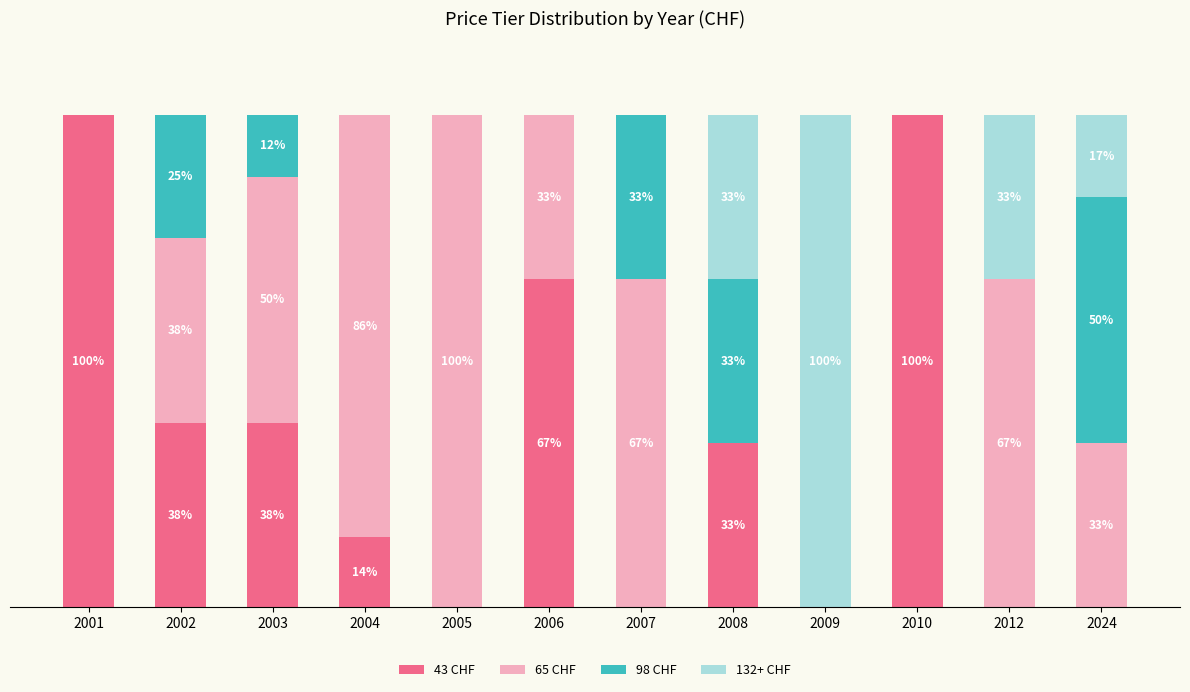

Which series has the largest range (max minus min)?

43 CHF